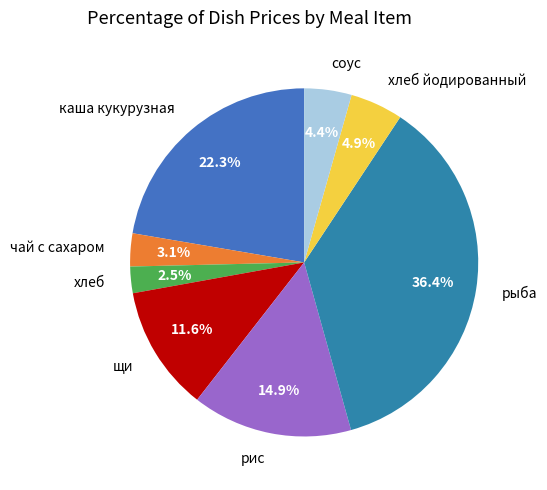

To the nearest percent, what percentage of the pie is каша кукурузная?

22%